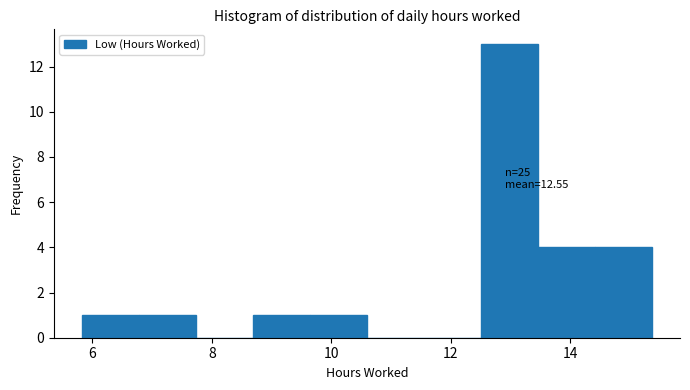

Over which range of the x-axis is the bar tallest?

12.6 to 13.4